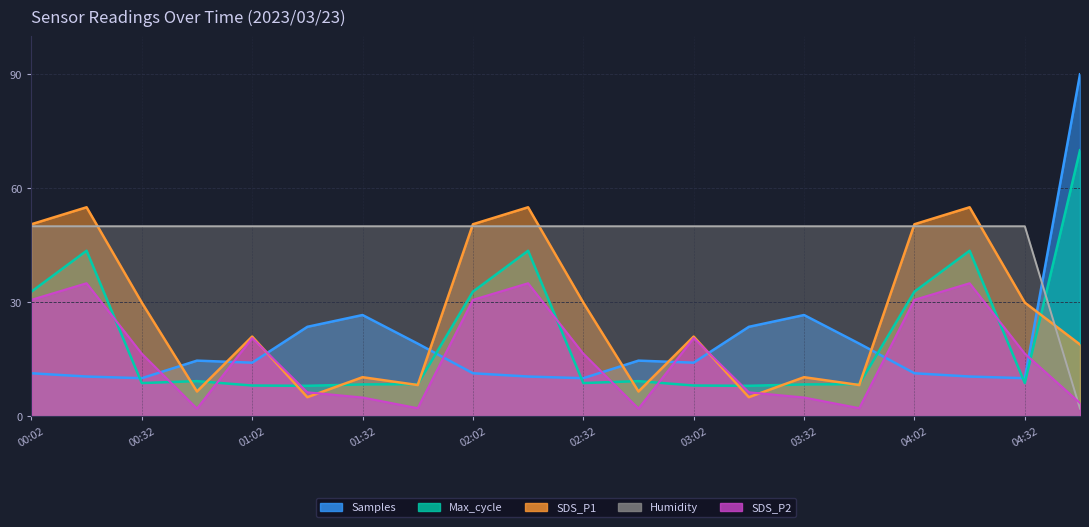

True or false: Samples and SDS_P1 intersect in this chart.

True